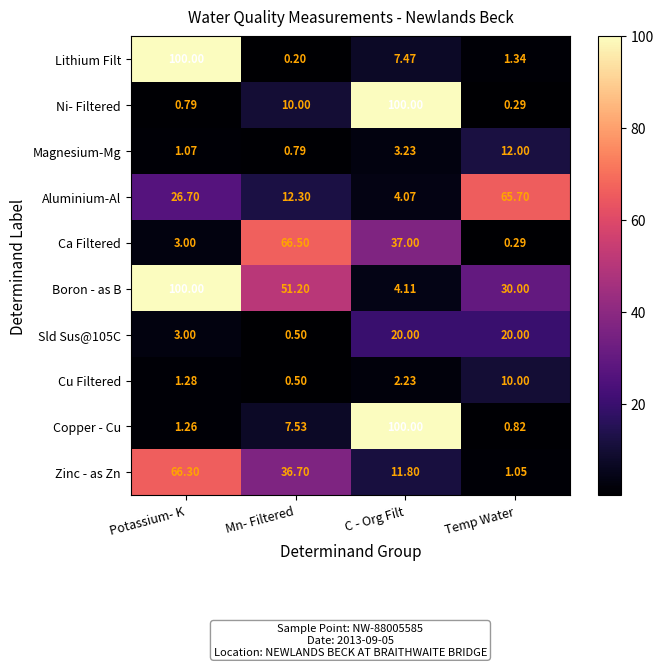

Rank the categories by Aluminium-Al value from highest to lowest.

Temp Water, Potassium- K, Mn- Filtered, C - Org Filt